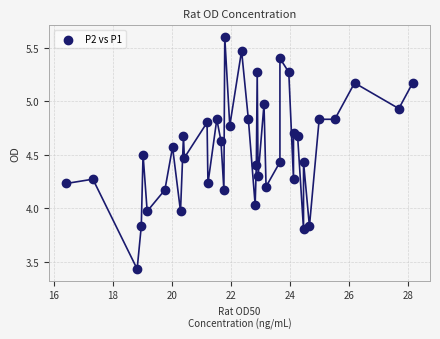

What is the range of Y values (max minus min)?

2.2